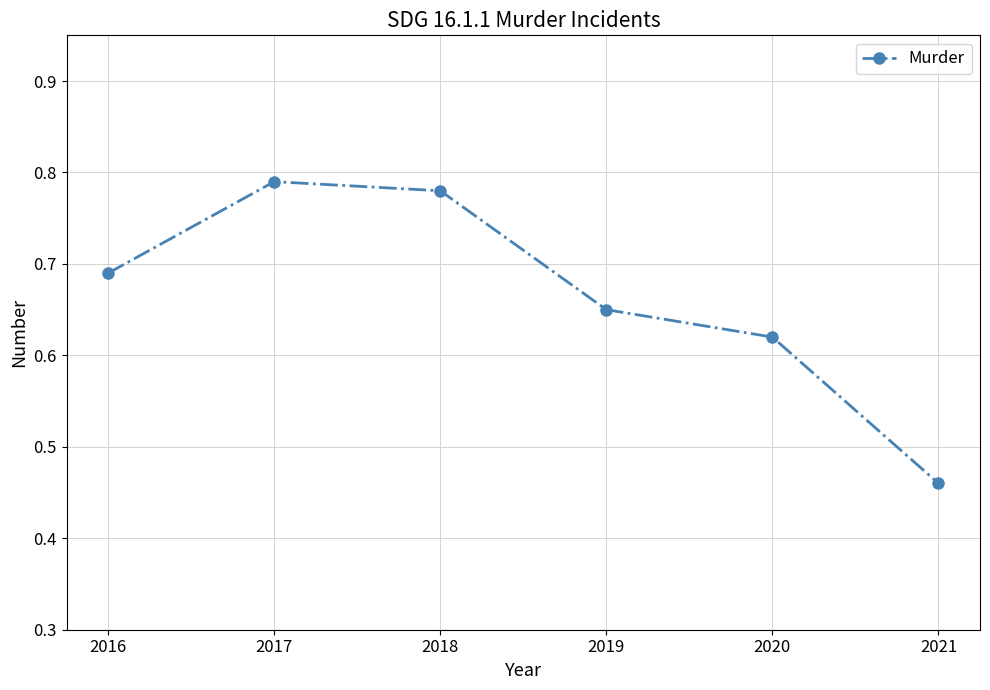

At which category does the data reach its first local peak?

2017